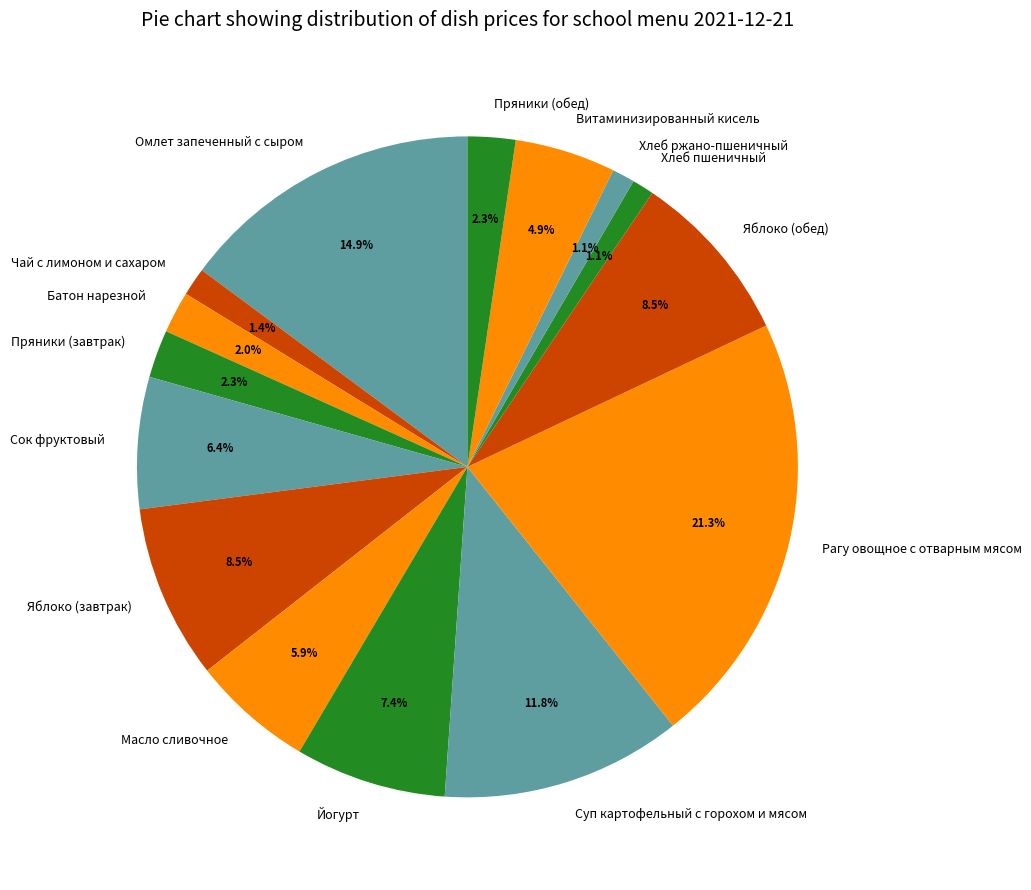

Does Хлеб пшеничный represent more than half of the total?

No